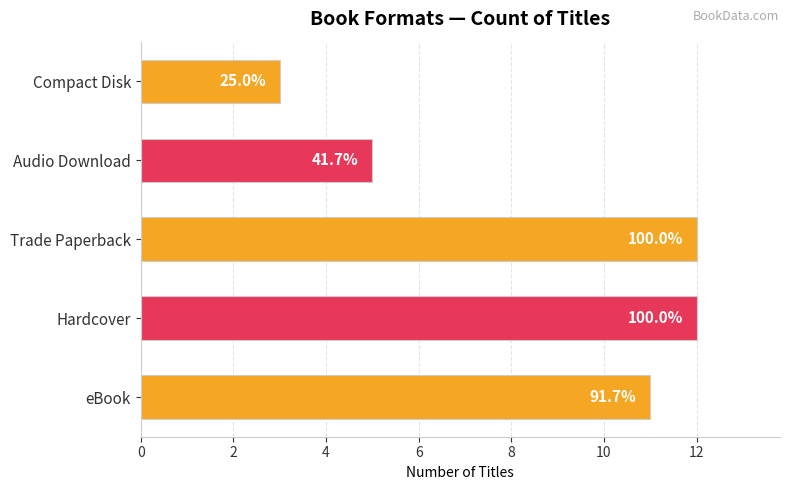

How many values are between 5 and 12?

4